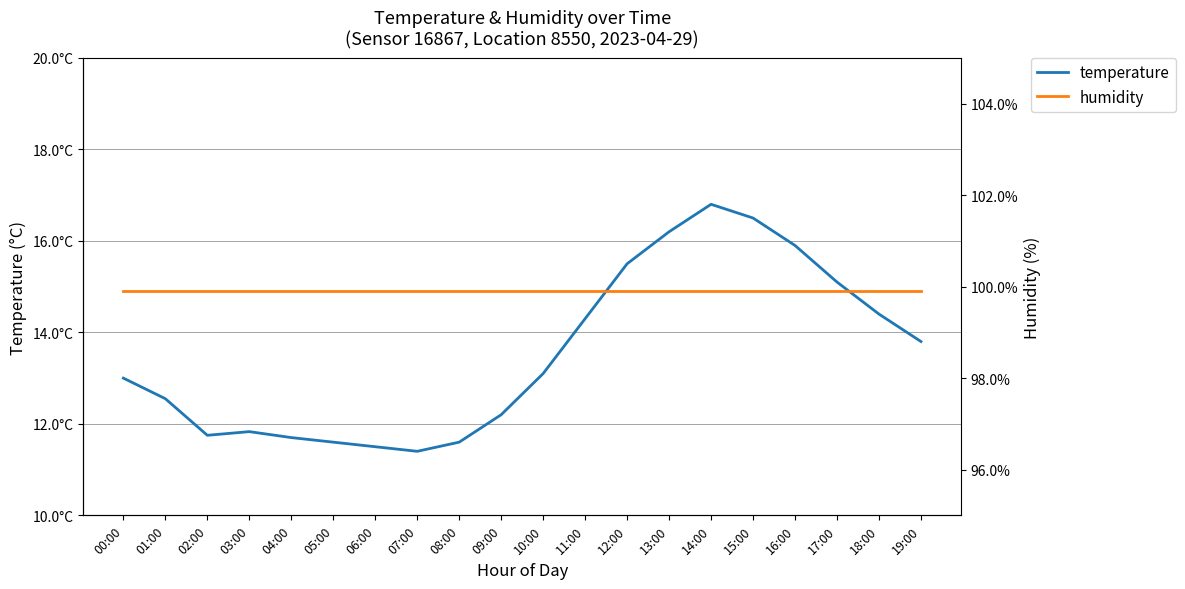

Read the temperature value at 14:00.

16.8